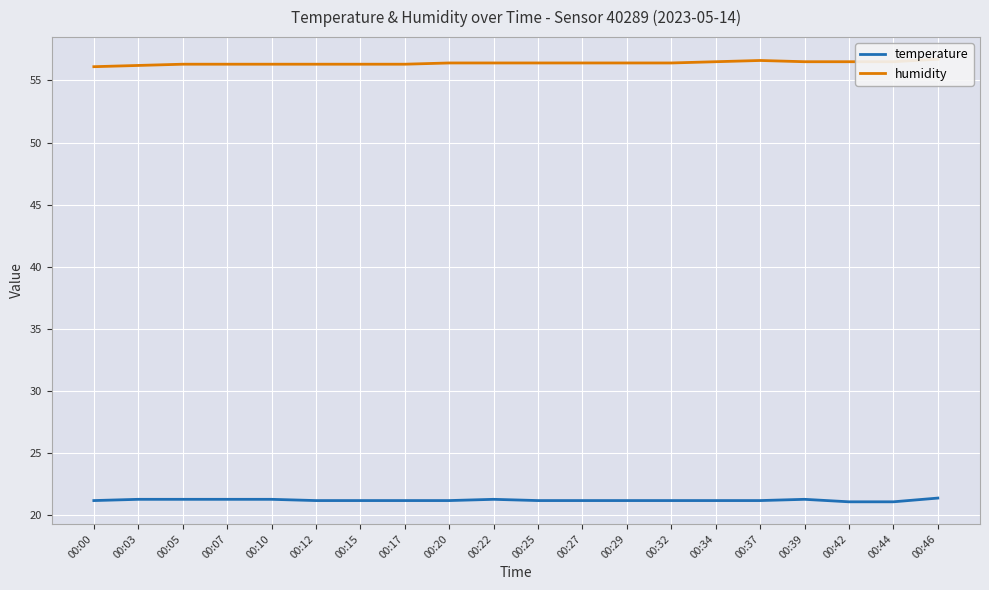

Is this an area chart (filled region under the line)?

No